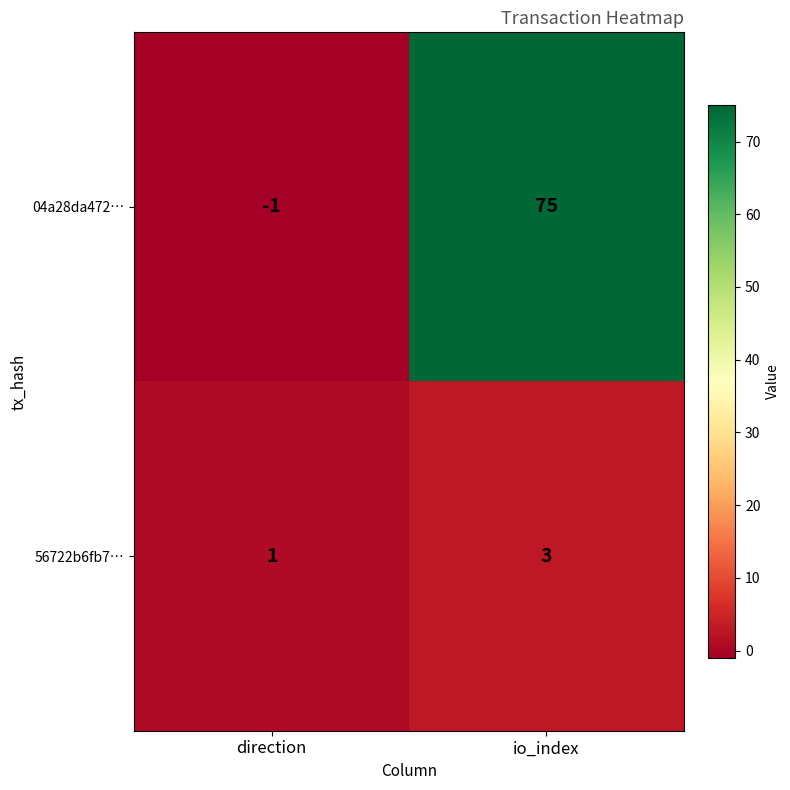

True or false: 56722b6fb7… has a value of 1 at direction.

True